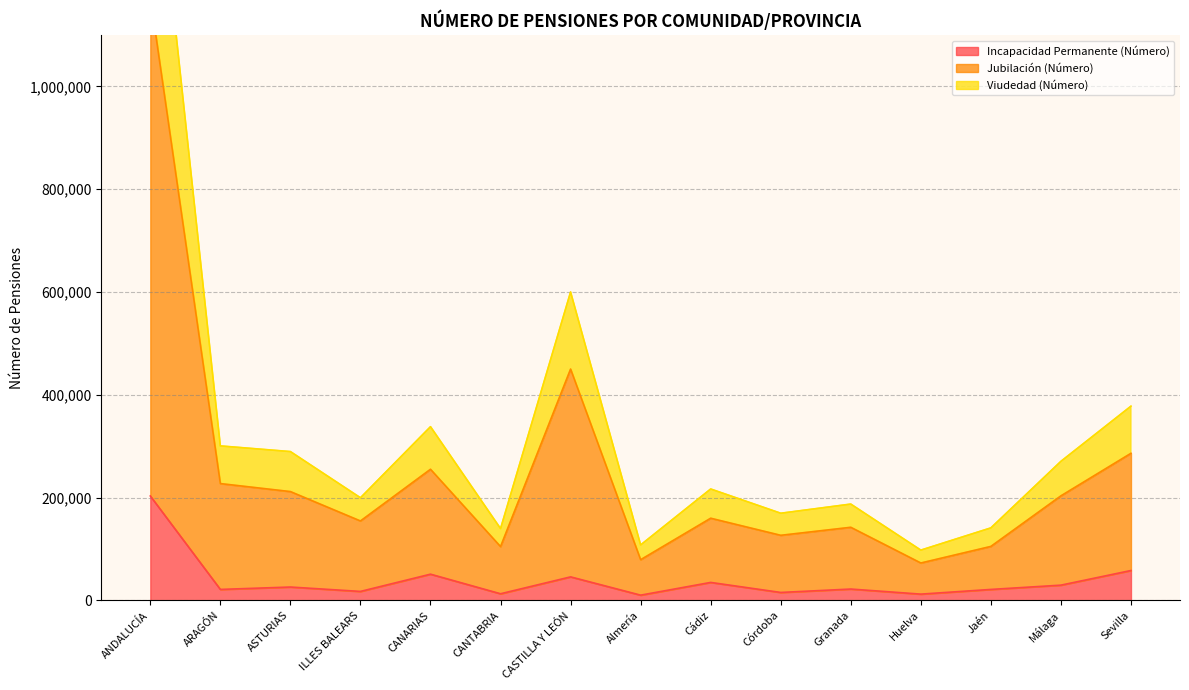

At which label does Viudedad (Número) reach its peak?

ANDALUCÍA